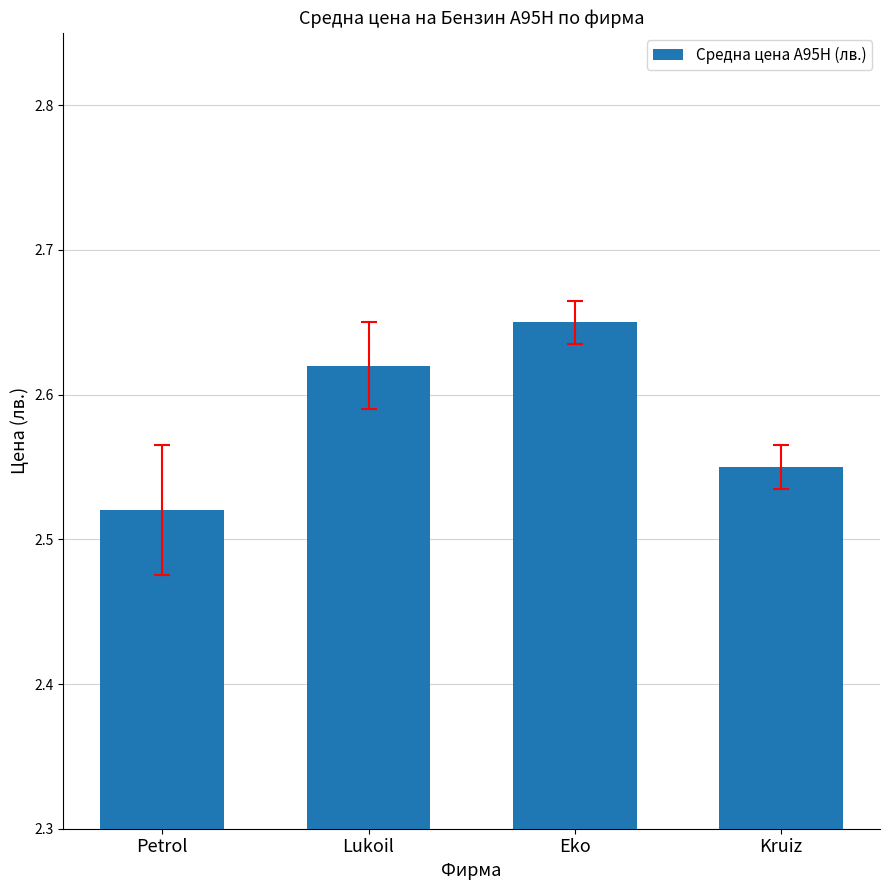

List the labels in order of value, largest first.

Eko, Lukoil, Kruiz, Petrol